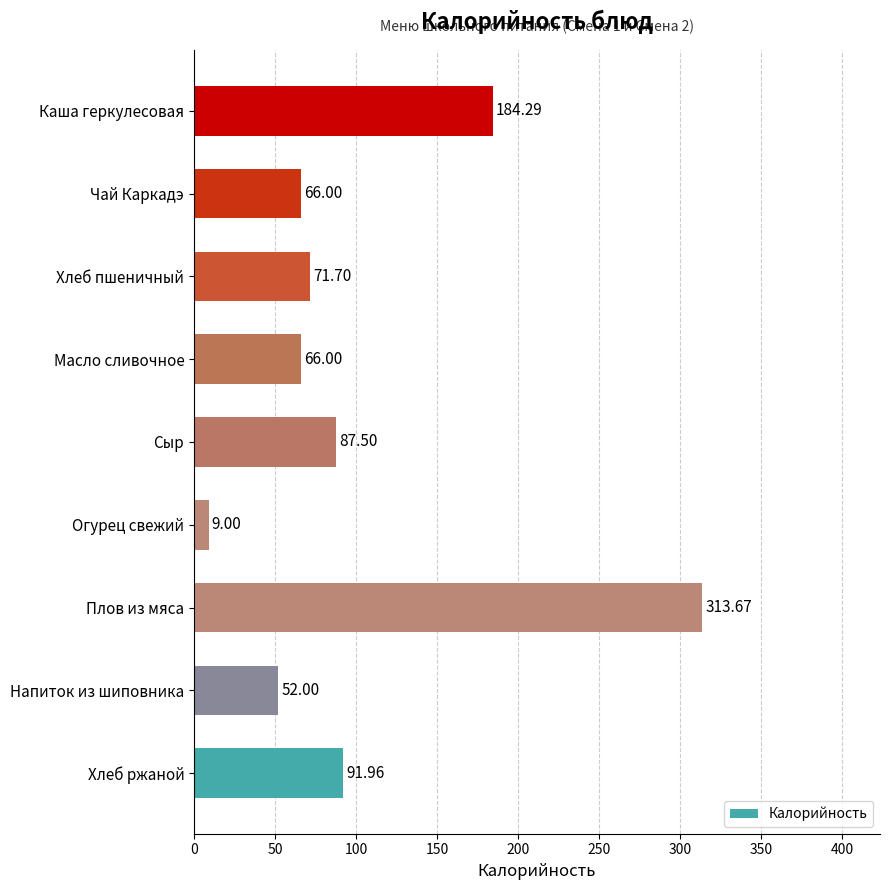

Which has a higher value, Масло сливочное or Хлеб ржаной?

Хлеб ржаной